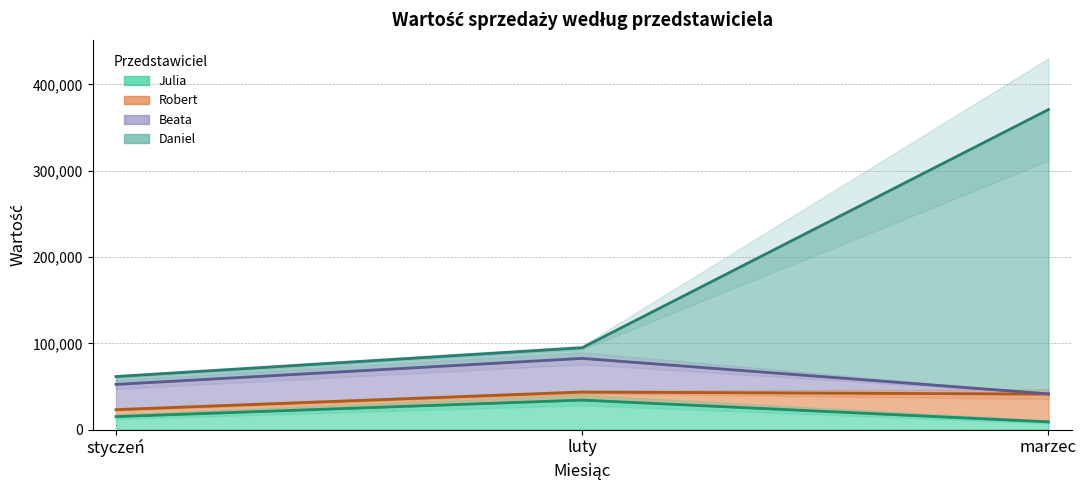

At which label is Robert closest to 216152?

luty